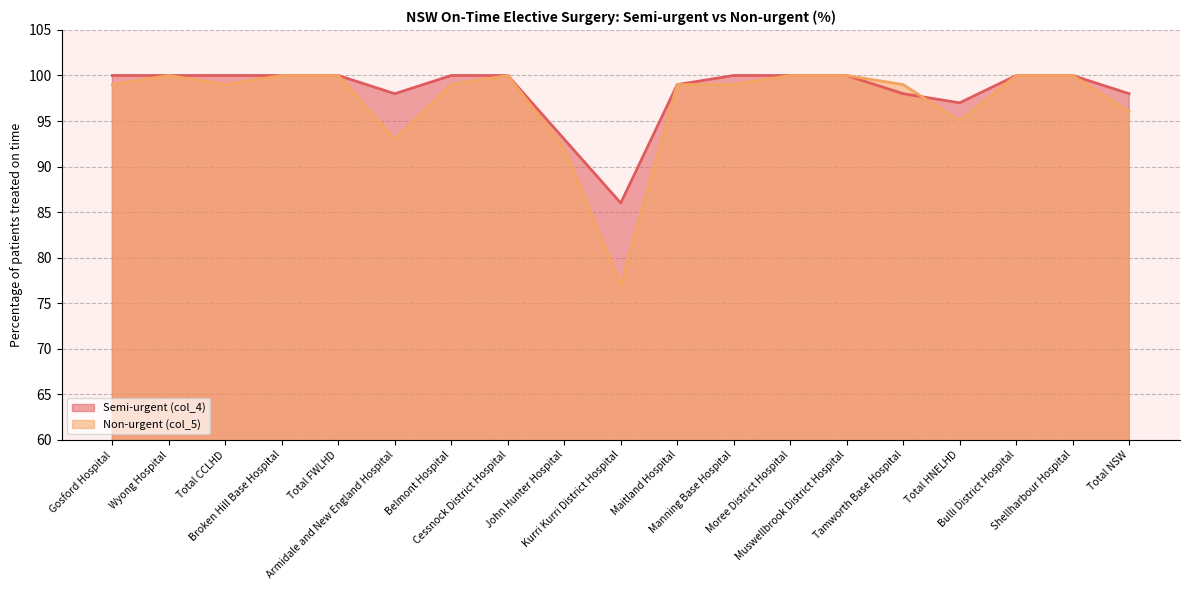

How many data points in Non-urgent (col_5) are above 99?

8